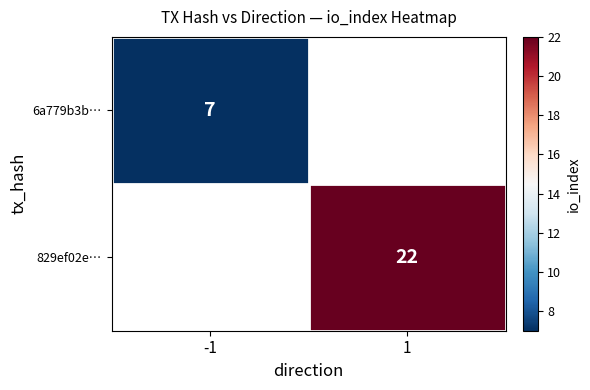

What is the maximum value shown in the chart?

22.0